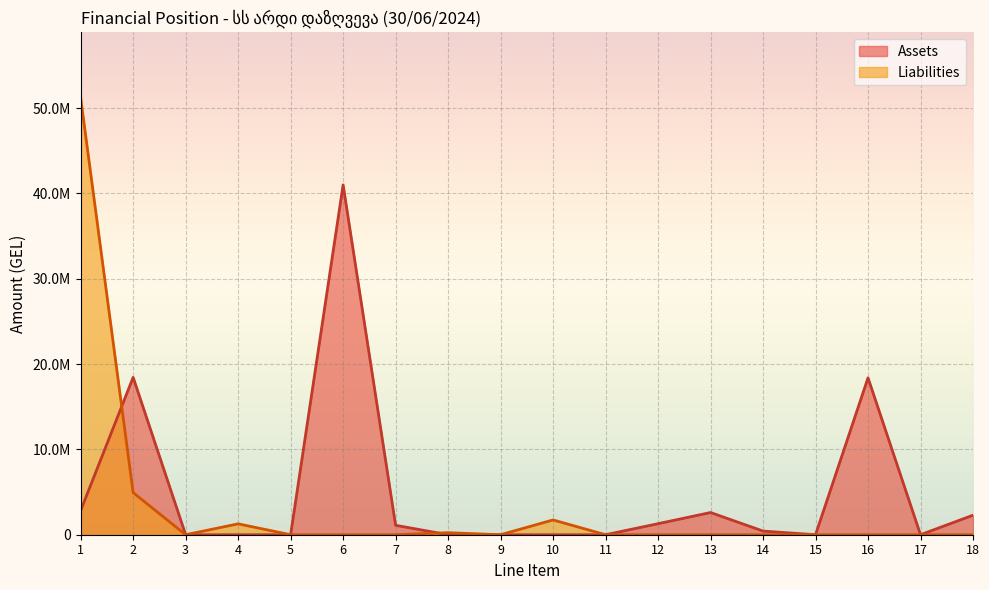

What is the maximum value for Liabilities?

51188186.6